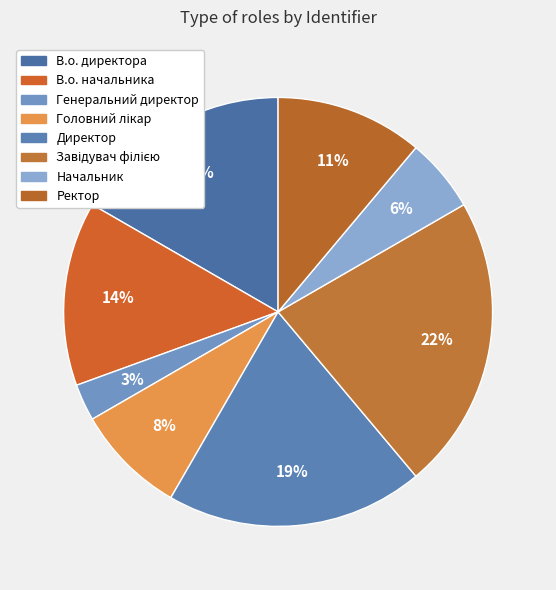

How many segments does this pie chart have?

8